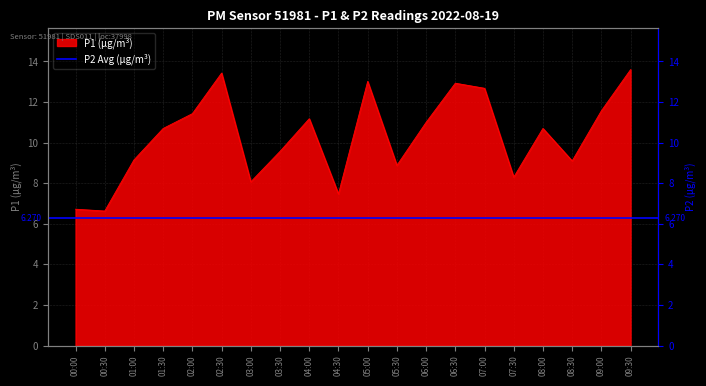

True or false: the data shows 5.4 at 07:00.

False